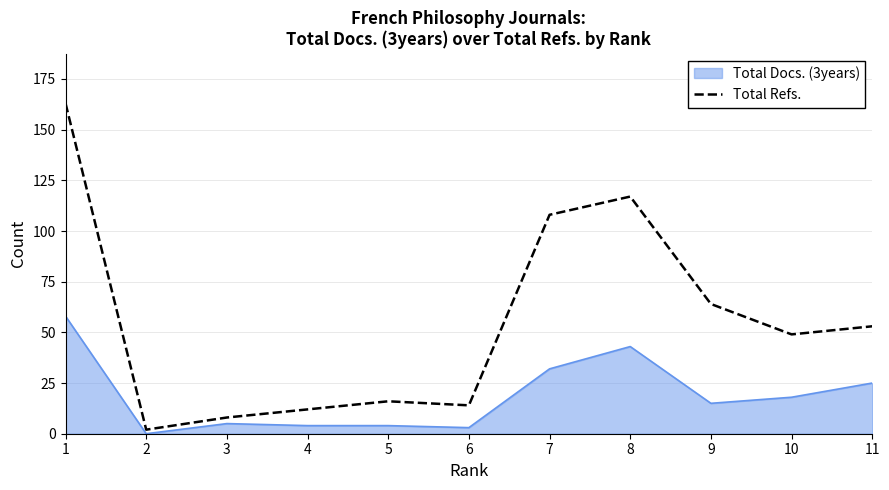

Which series has the largest total across all categories?

Total Refs.